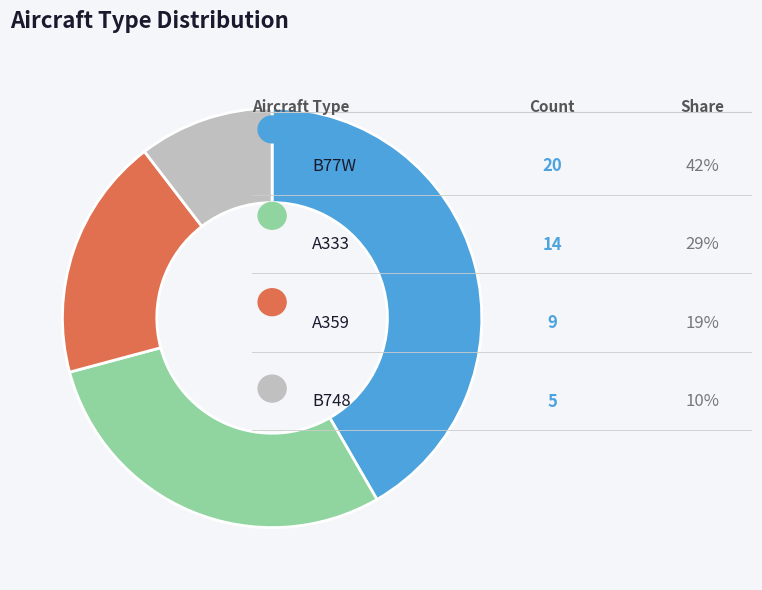

Is there any slice that represents more than half of the pie?

No